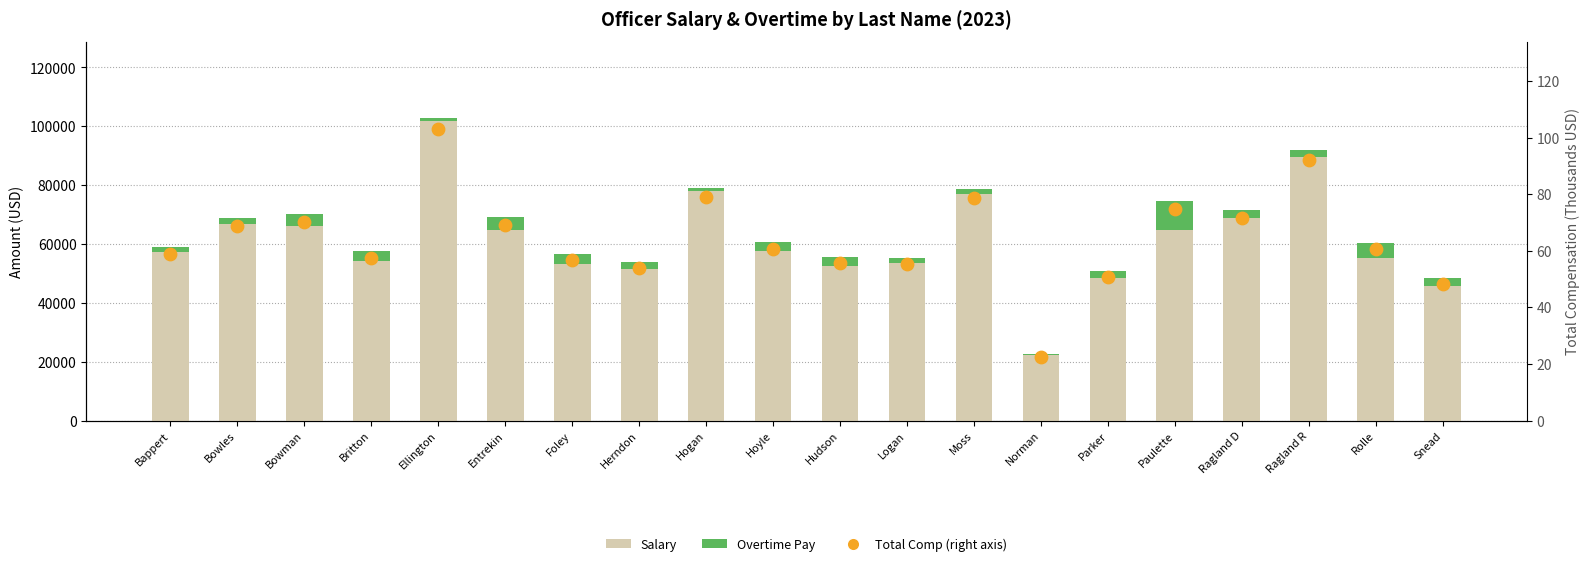

Is the value of Salary at Logan greater than the value of Overtime Pay at Ragland R?

Yes